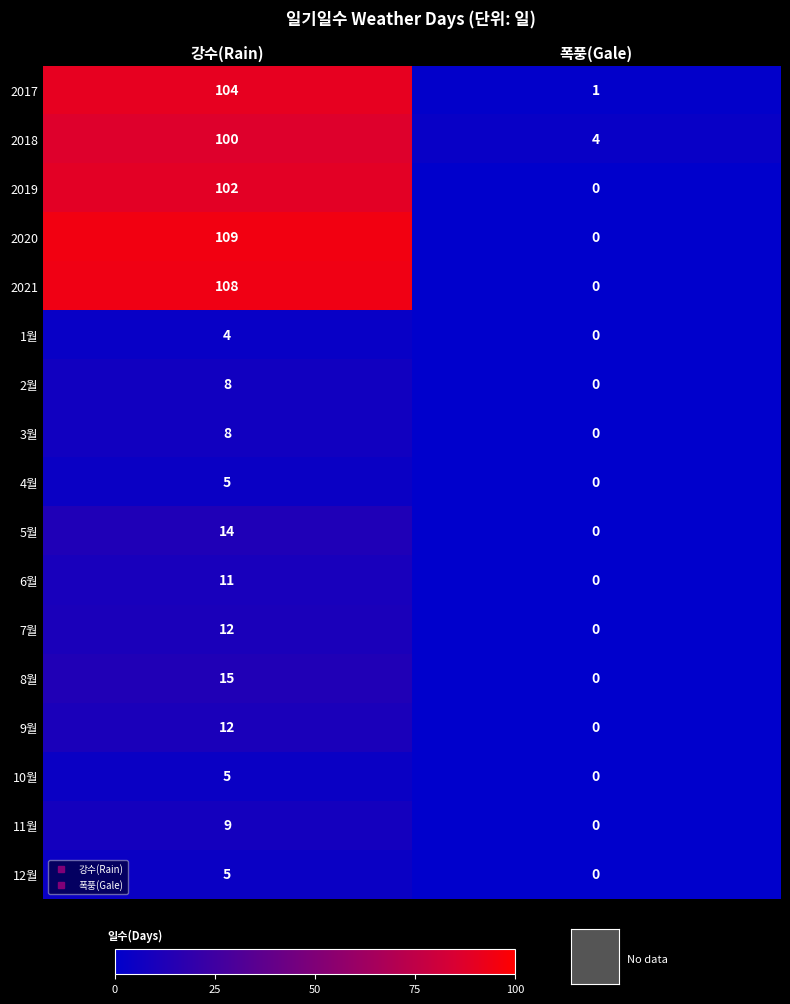

The 7월 series shows 6 at 폭풍(Gale). True or false?

False